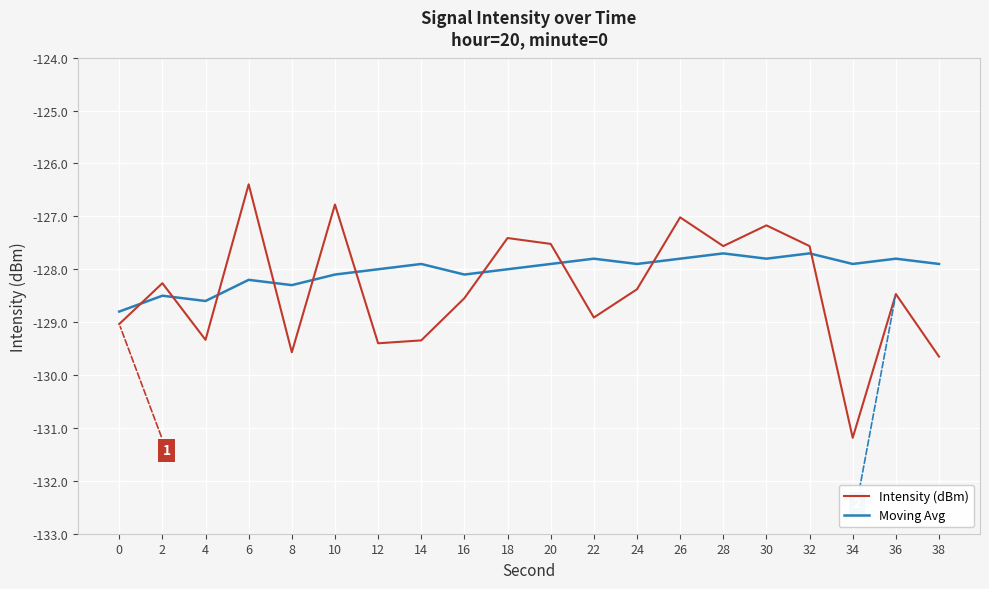

What is the lowest value of the Moving Avg series?

-128.8